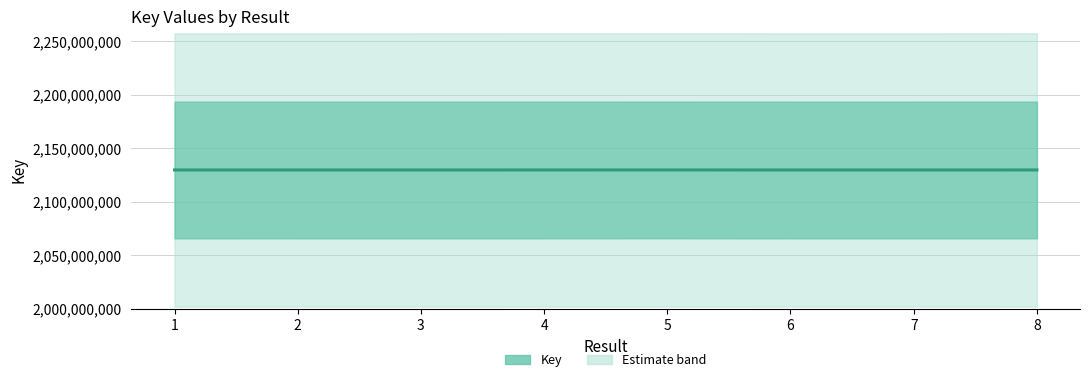

How many values are below 2129699801?

4